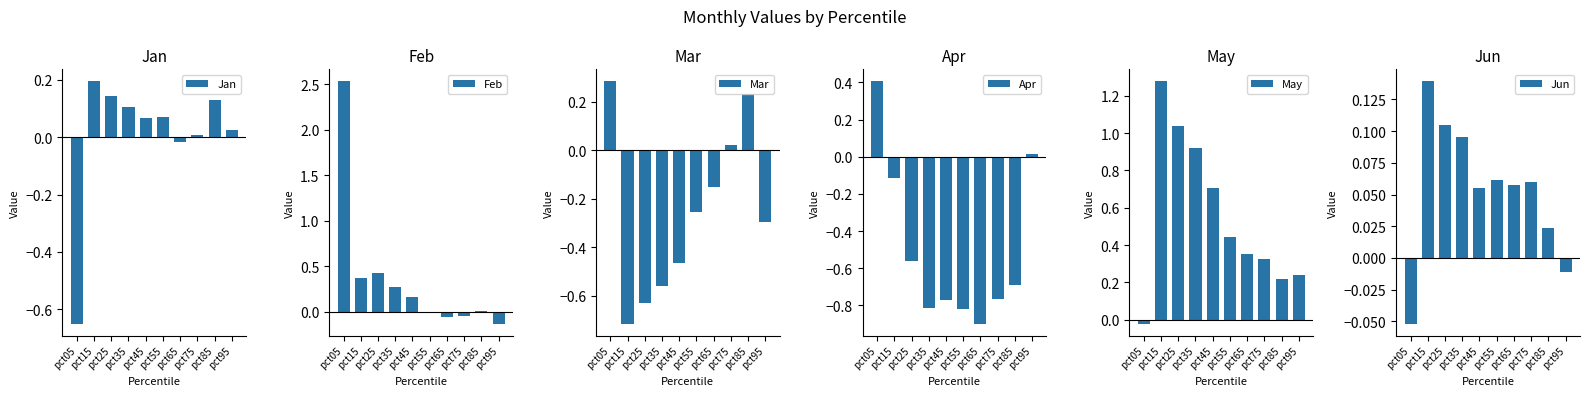

Which category has the highest value across all series?

pct05